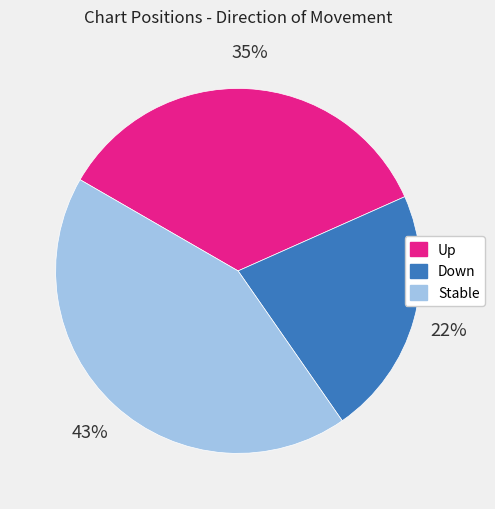

To the nearest percent, what is the difference between the largest and smallest slice percentages?

21%